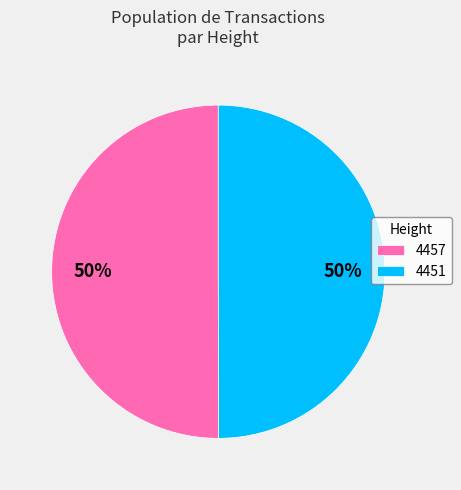

How many segments does this pie chart have?

2